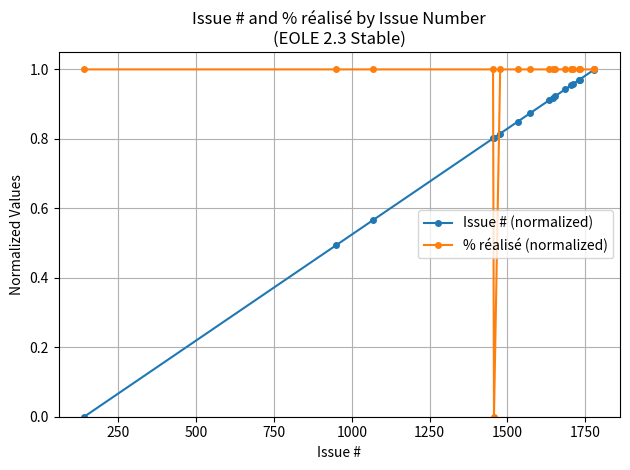

Which series has the largest total across all categories?

% réalisé (normalized)